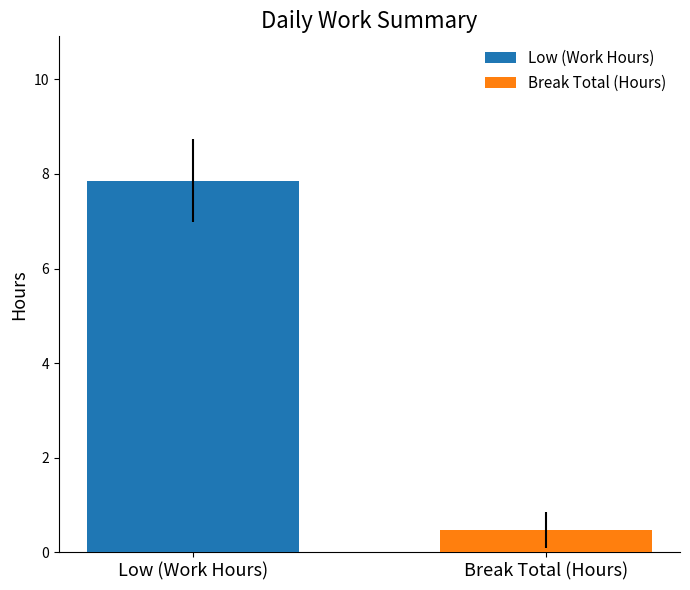

Rank the series by their maximum value, from highest to lowest.

Low (Work Hours), Break Total (Hours)